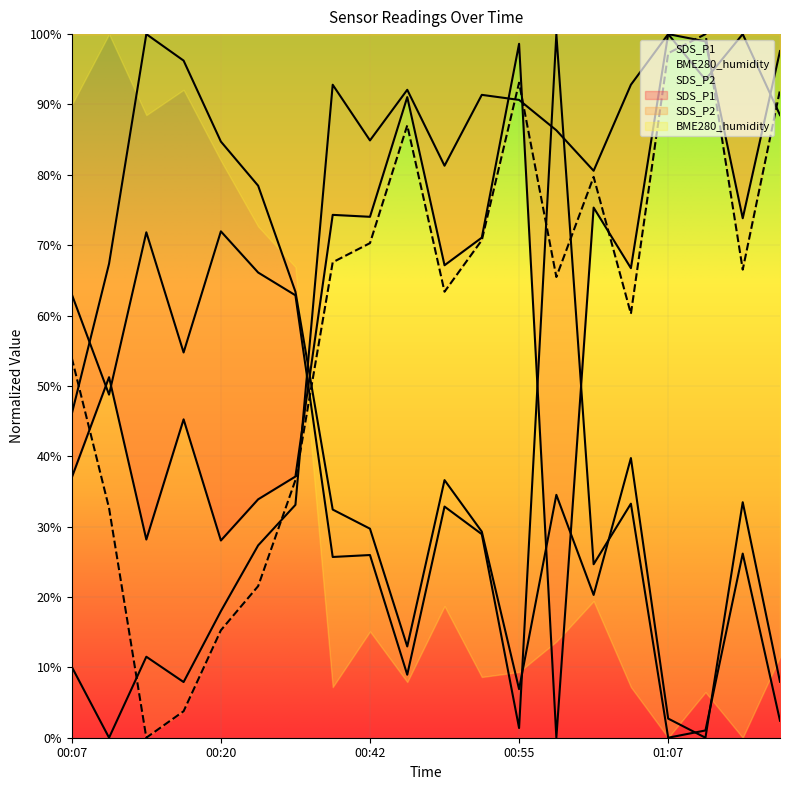

Between 01:04 and 01:07, which is larger?

01:04